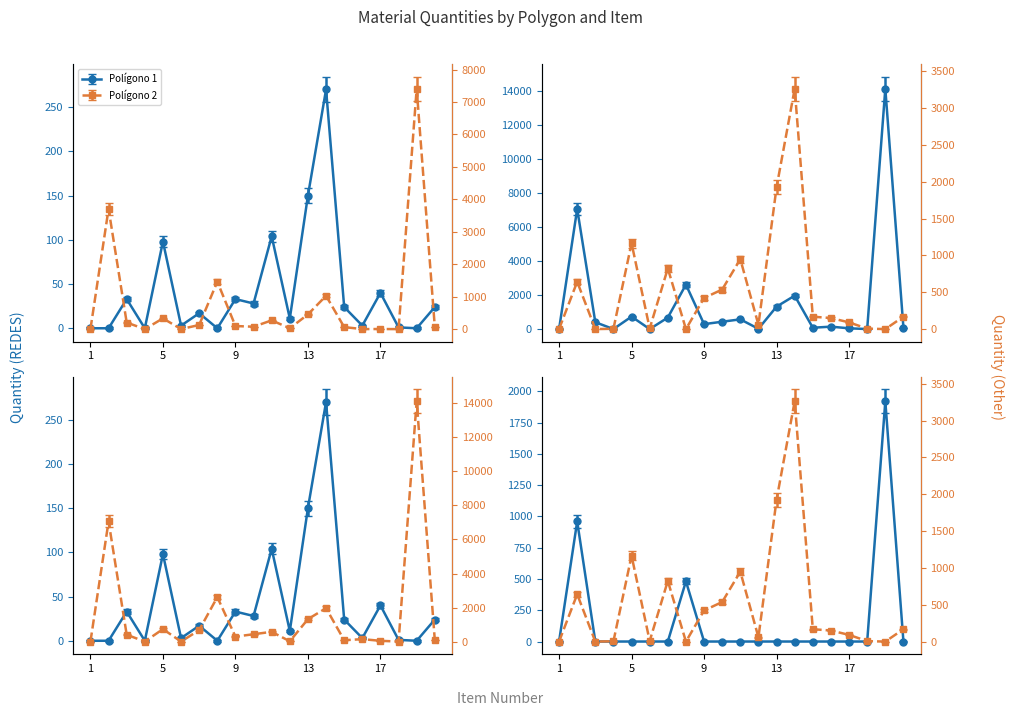

Which category has the highest value in the Total REDES series?

14